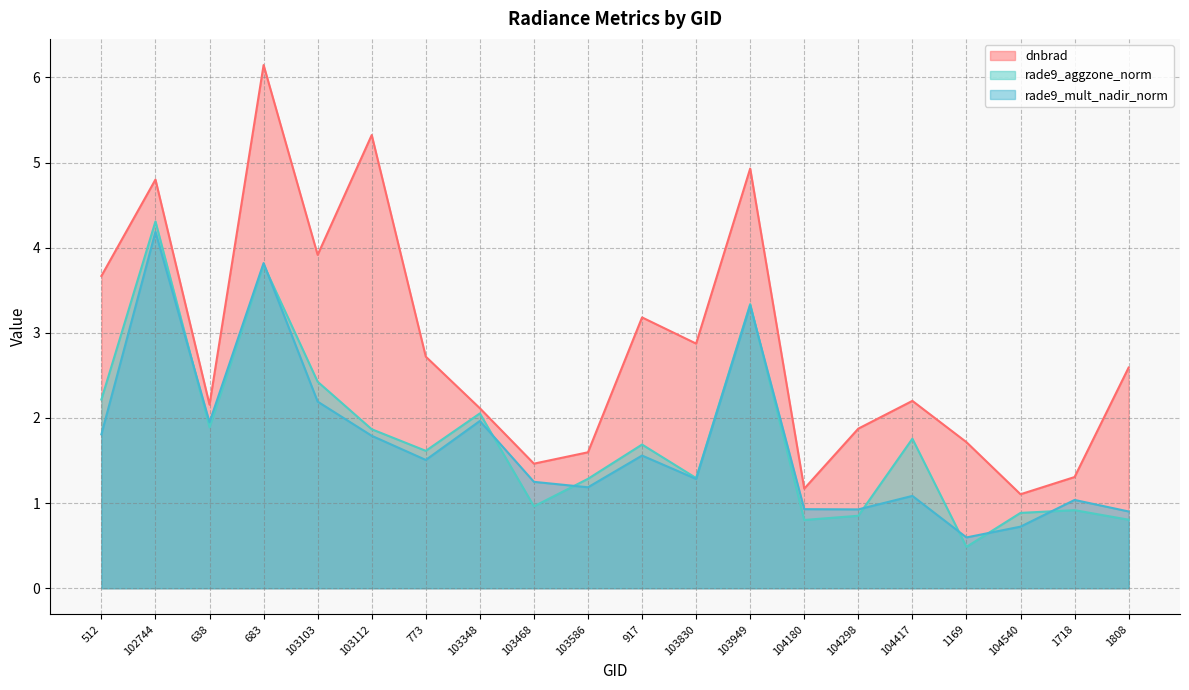

True or false: dnbrad and rade9_aggzone_norm cross at least once.

False